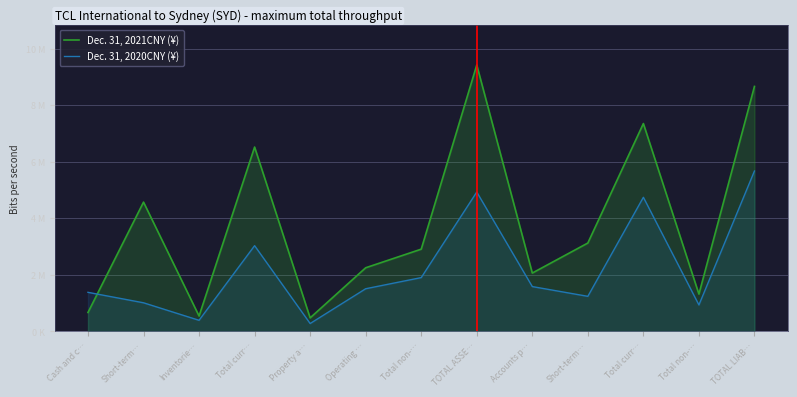

Which series has the largest total across all categories?

Dec. 31, 2021CNY (¥)